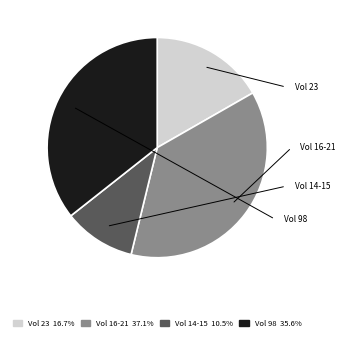

Does any single category account for the majority?

No